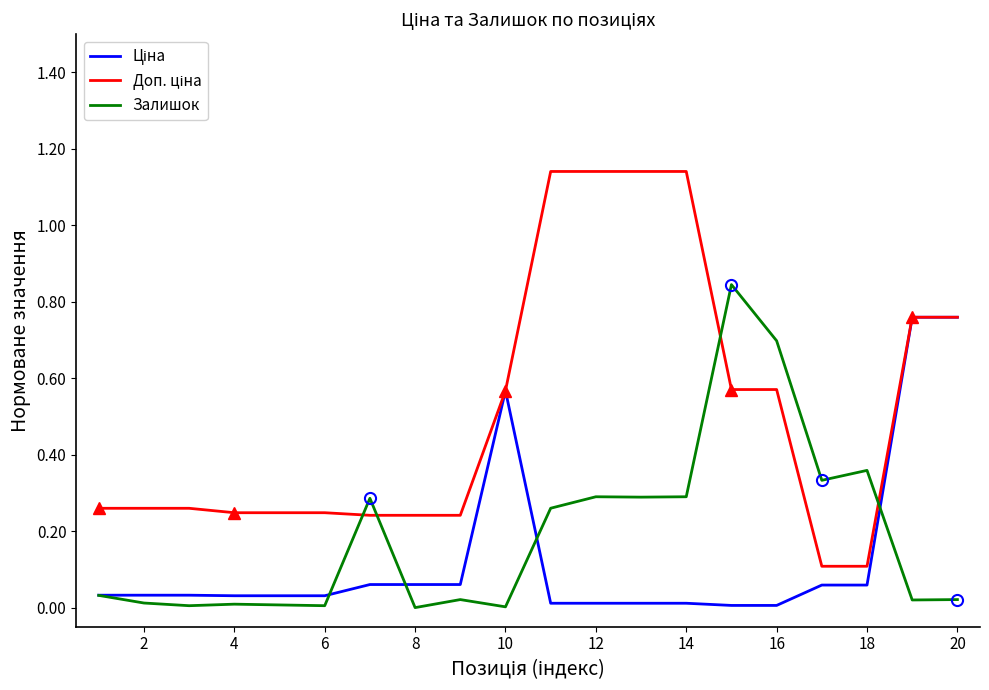

True or false: Доп. ціна and Ціна intersect in this chart.

False